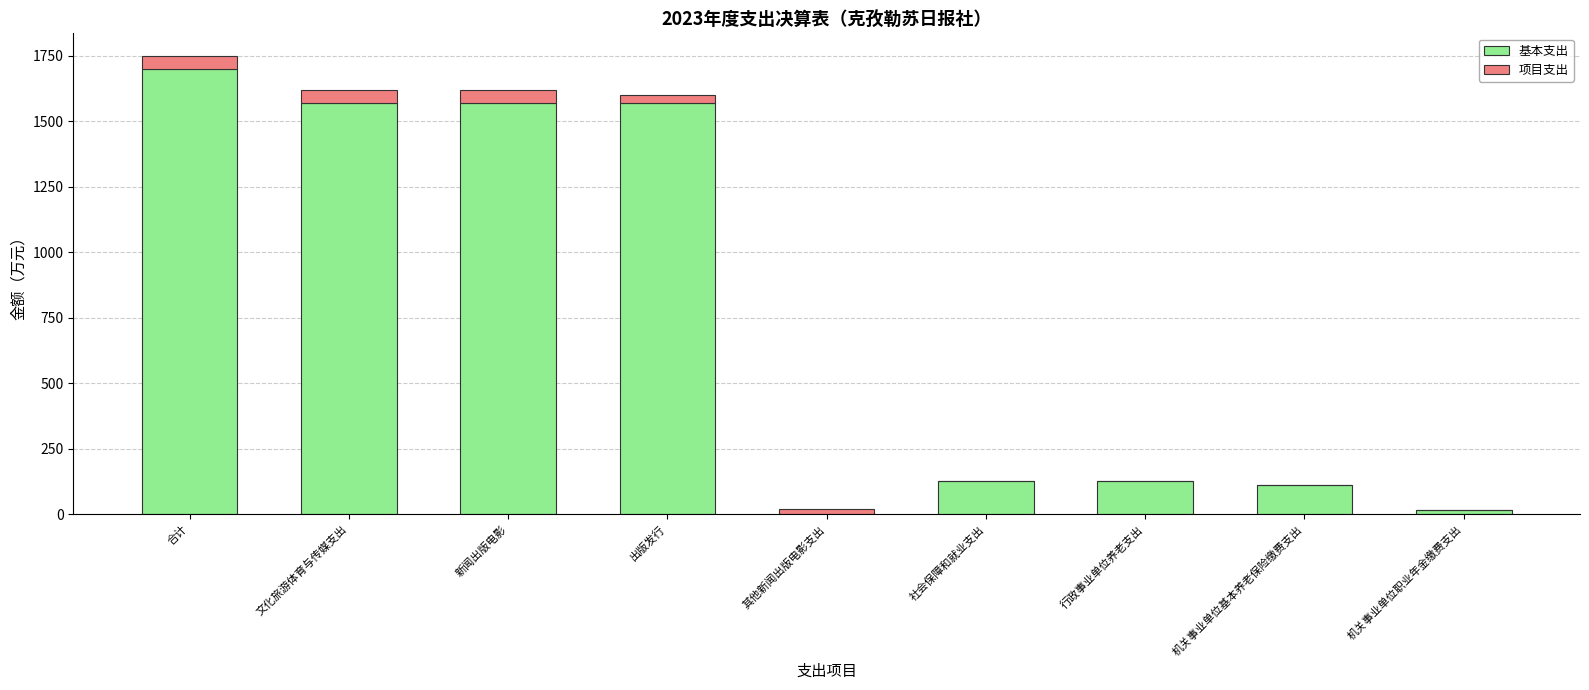

True or false: 基本支出 has a value of 551.5 at 新闻出版电影.

False